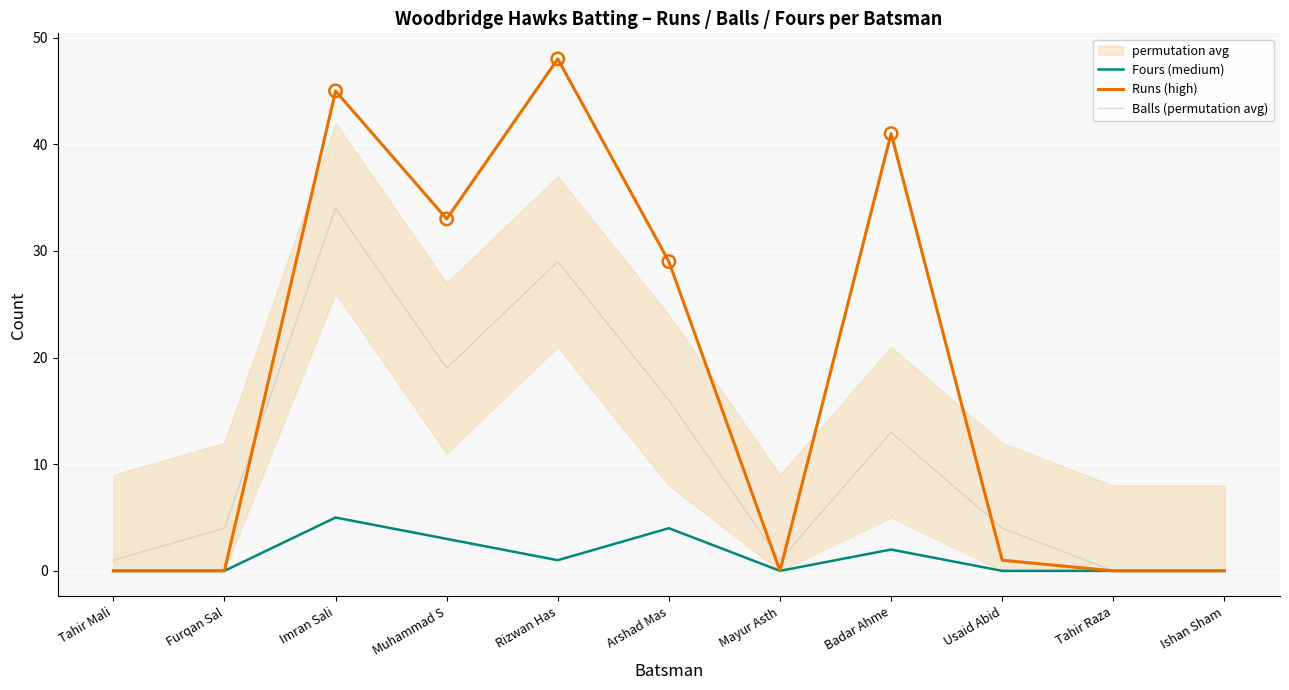

Which series has the largest total across all categories?

Runs (high)